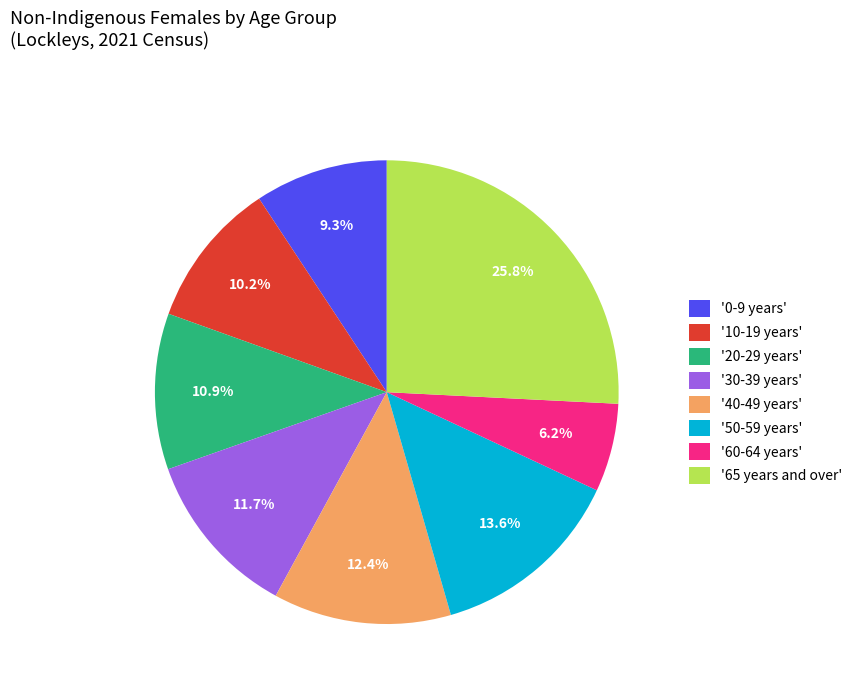

Which category has the smallest portion of the pie?

'60-64 years'